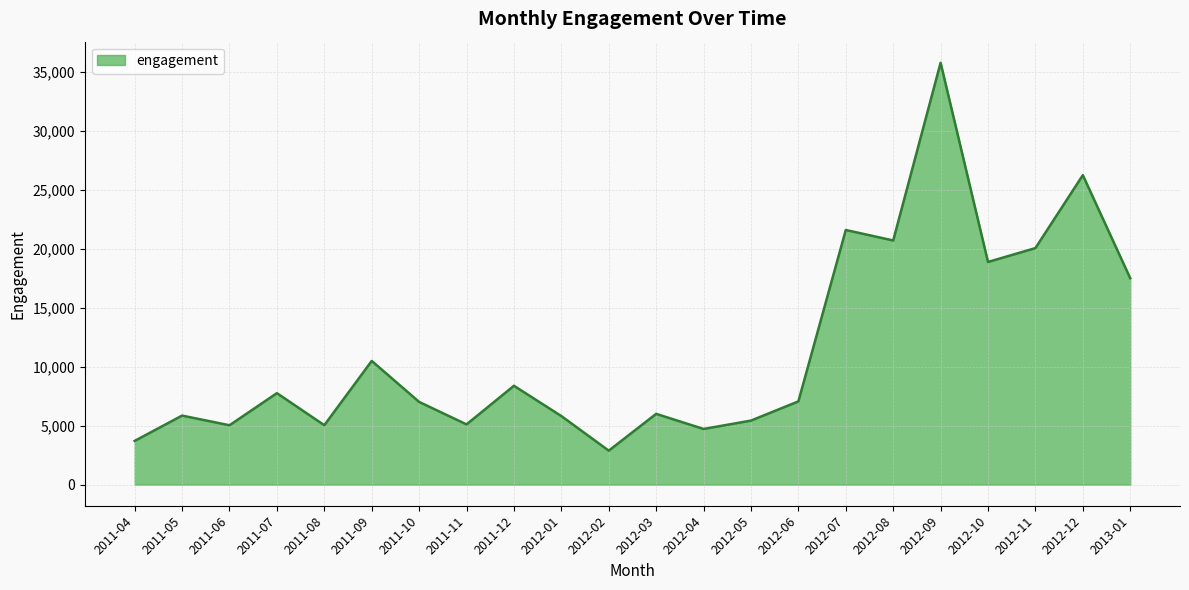

The chart shows a value of 3436 at 2012-03. True or false?

False